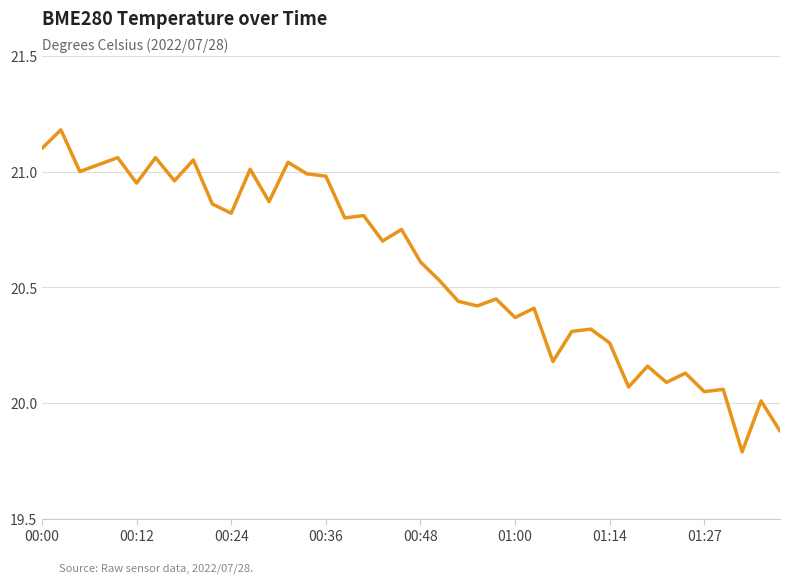

Does the chart display data point markers on the line(s)?

No